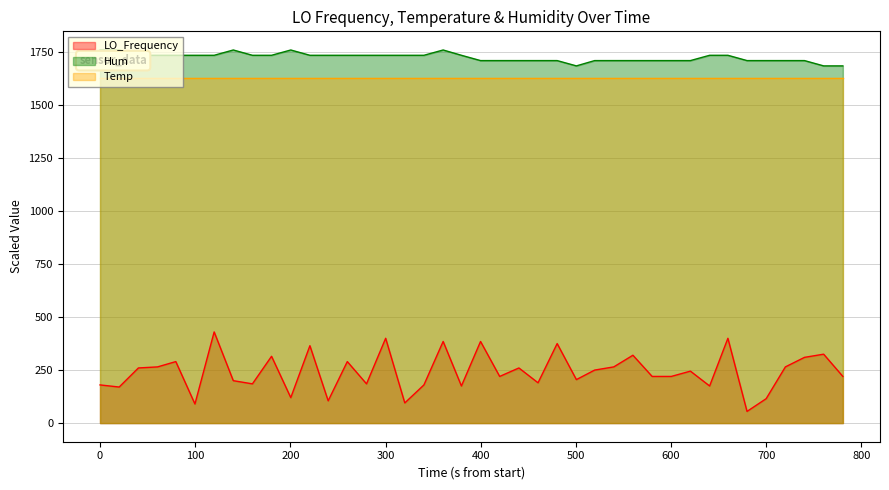

How many data points in Hum are less than 1735?

18